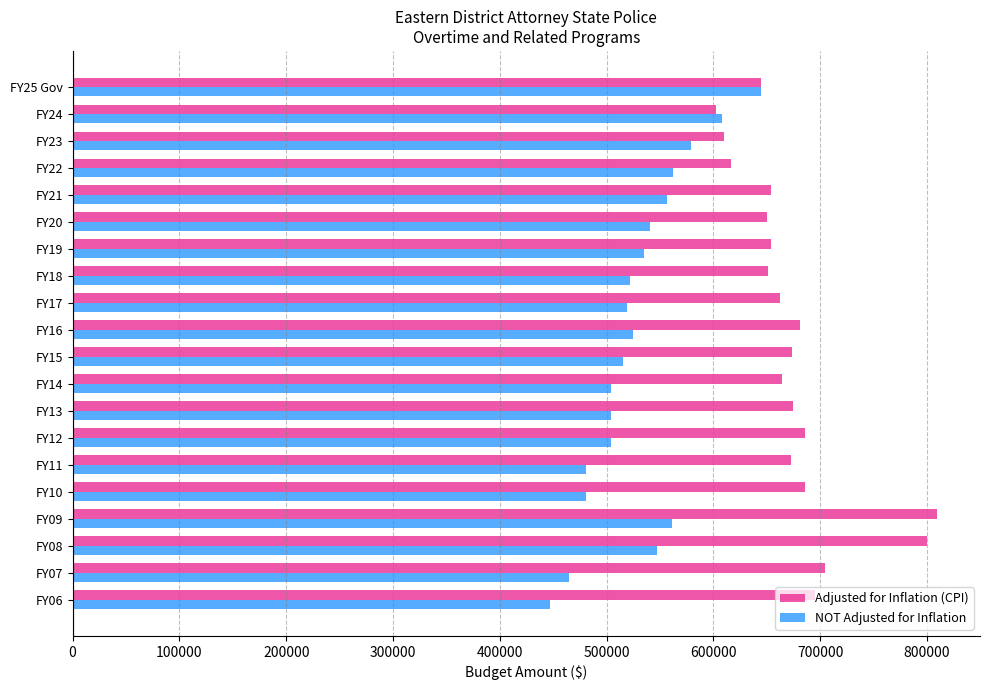

What is the spread (max minus min) of values at FY24?

5327